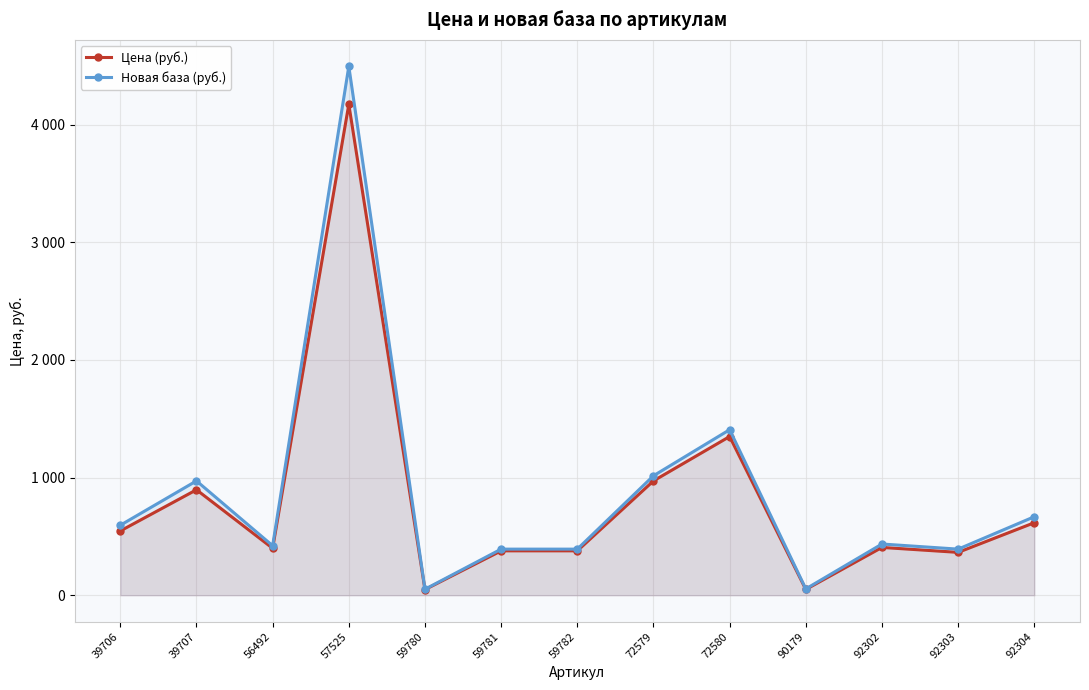

What is the minimum value for Новая база (руб.)?

50.8